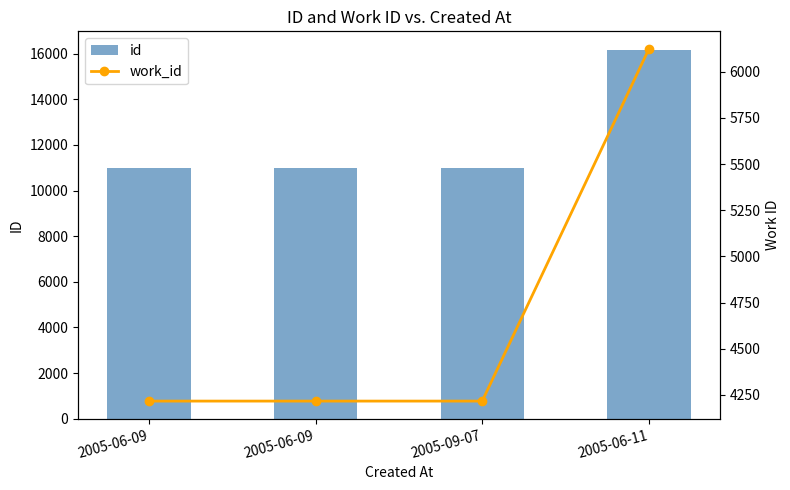

The work_id series shows 1494 at 2005-06-09. True or false?

False